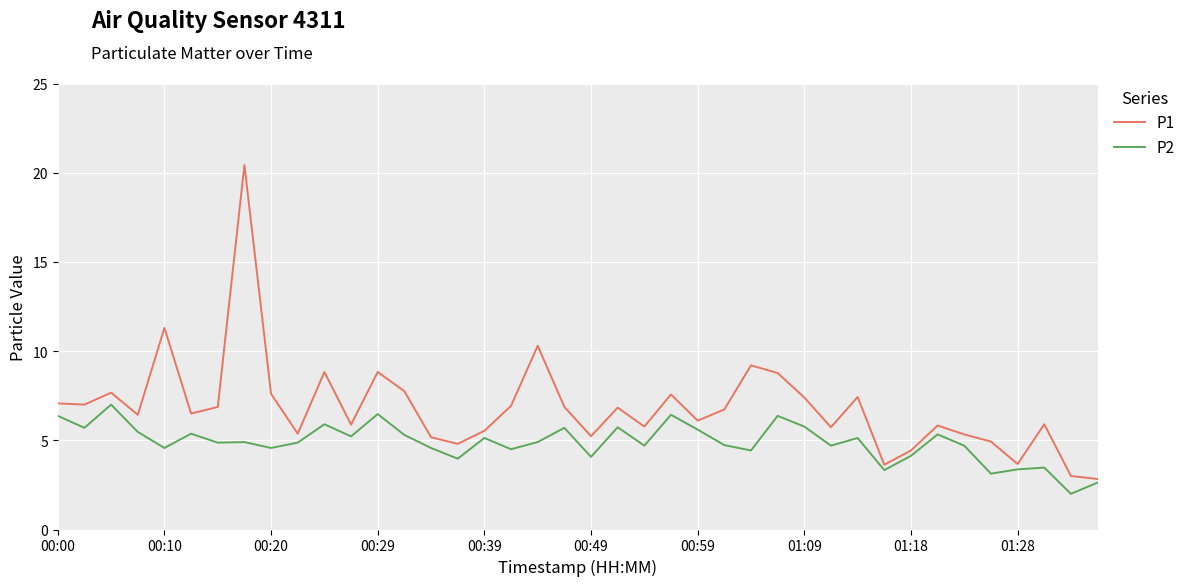

Which series has the widest spread of values?

P1